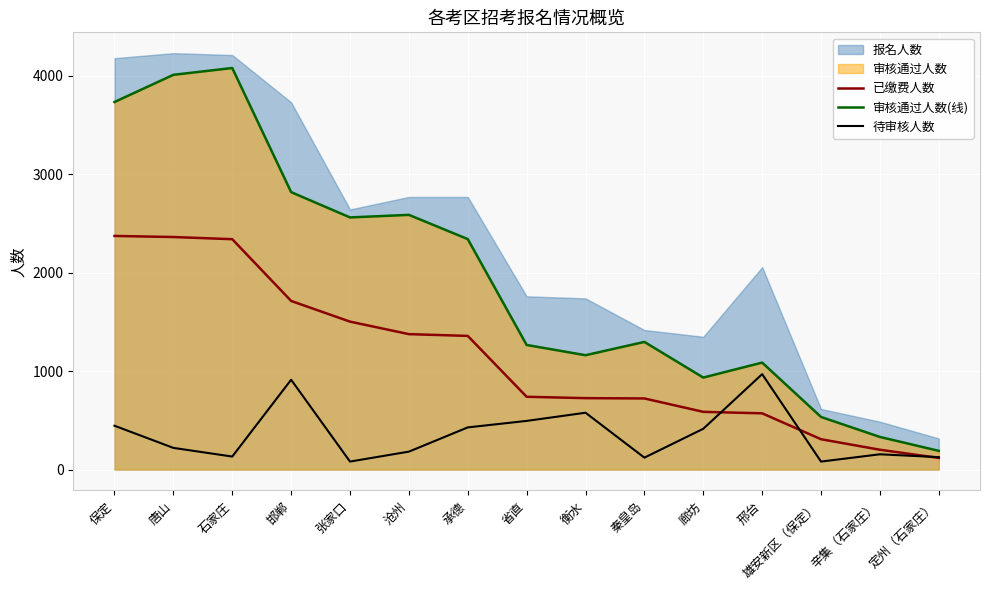

True or false: 已缴费人数 and 审核通过人数(线) cross at least once.

False